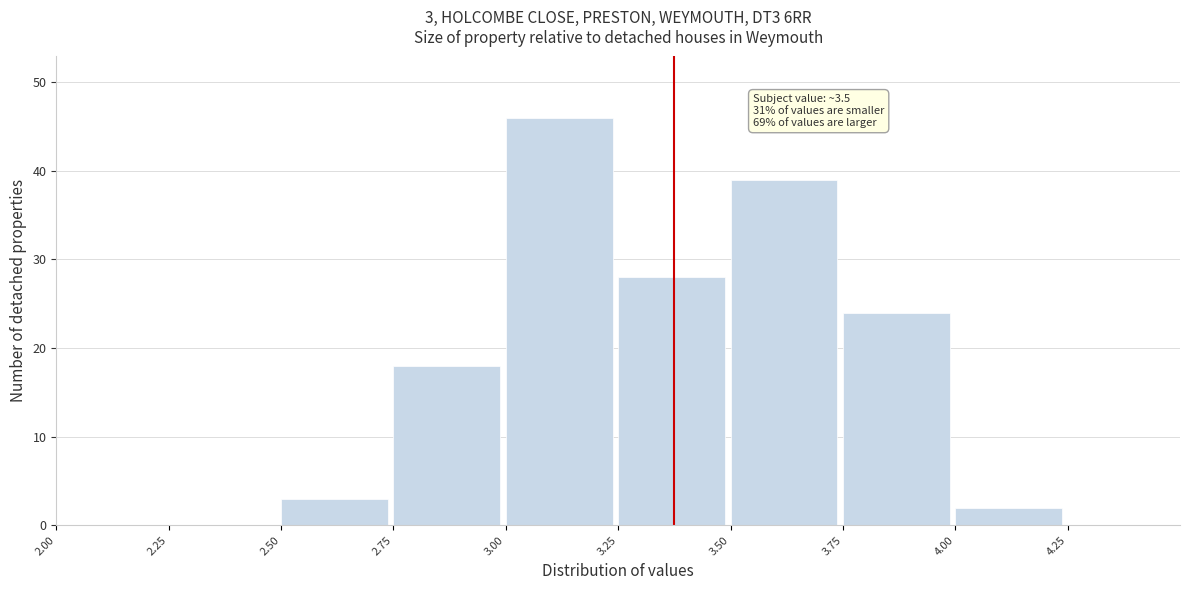

Over which range of the x-axis is the bar tallest?

3.00 to 3.25